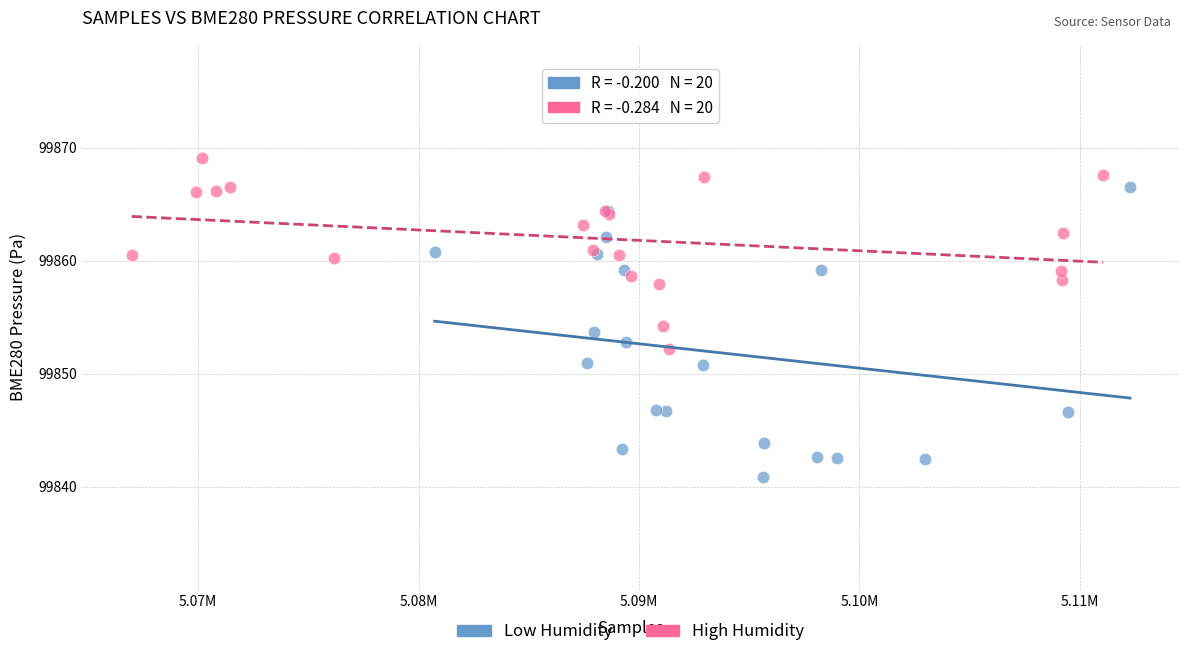

Which series reaches the maximum Y coordinate?

High Humidity